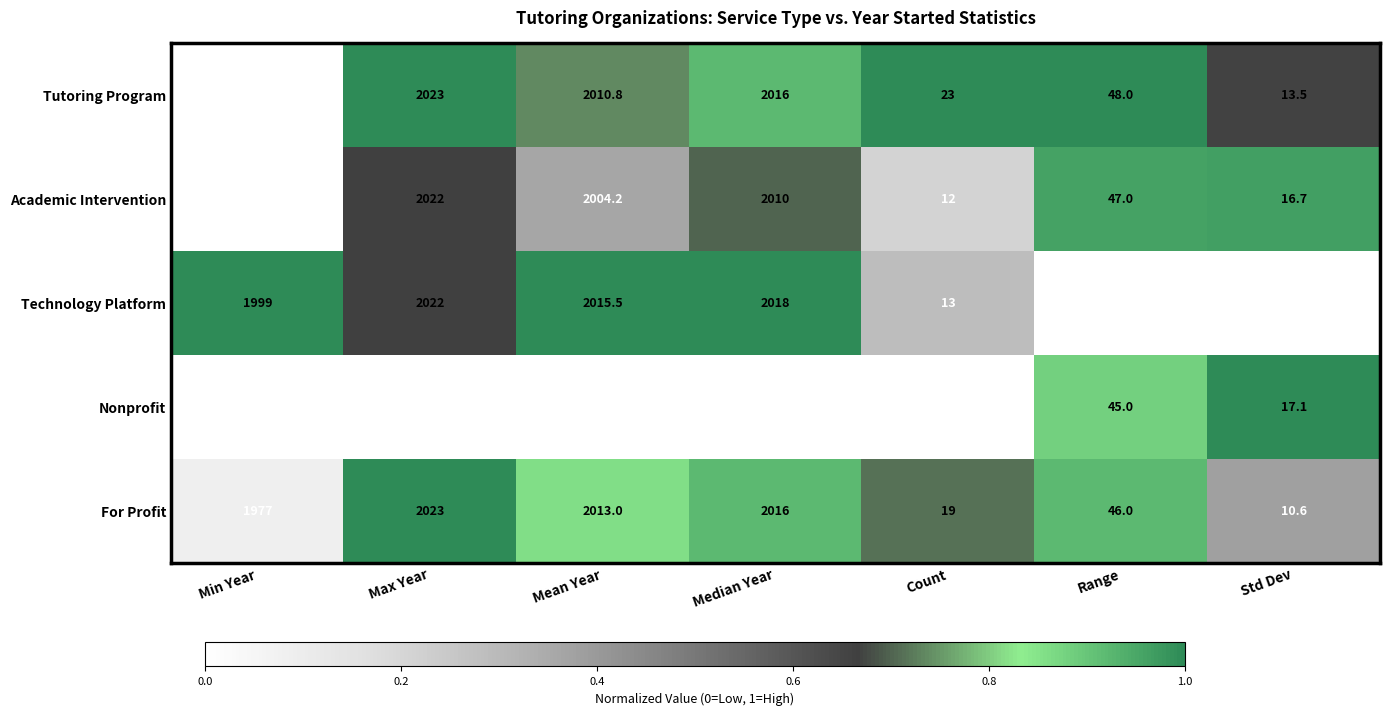

Is it true that Nonprofit equals 3249.3 at Min Year?

False